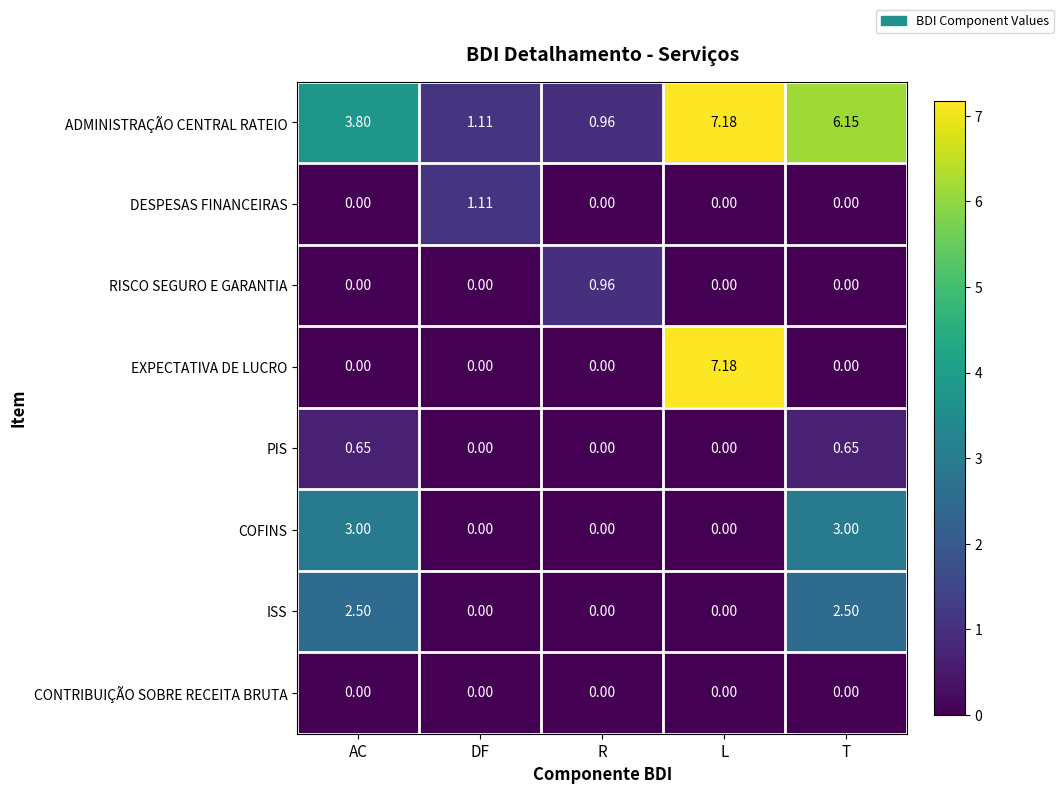

Which series has the largest total across all categories?

ADMINISTRAÇÃO CENTRAL RATEIO